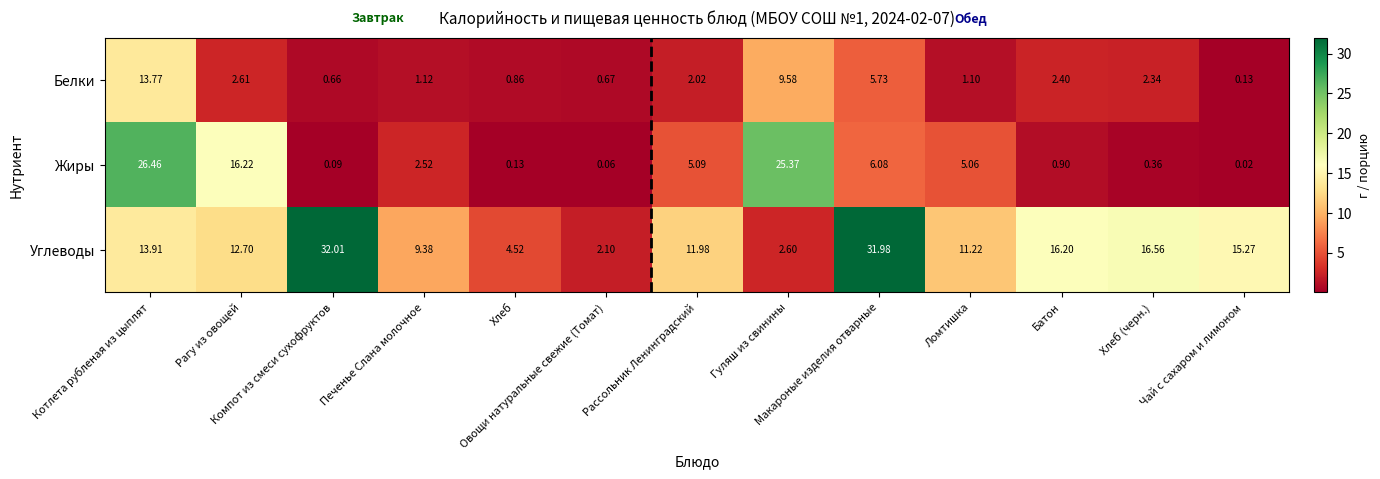

Which series has the largest total across all categories?

Углеводы